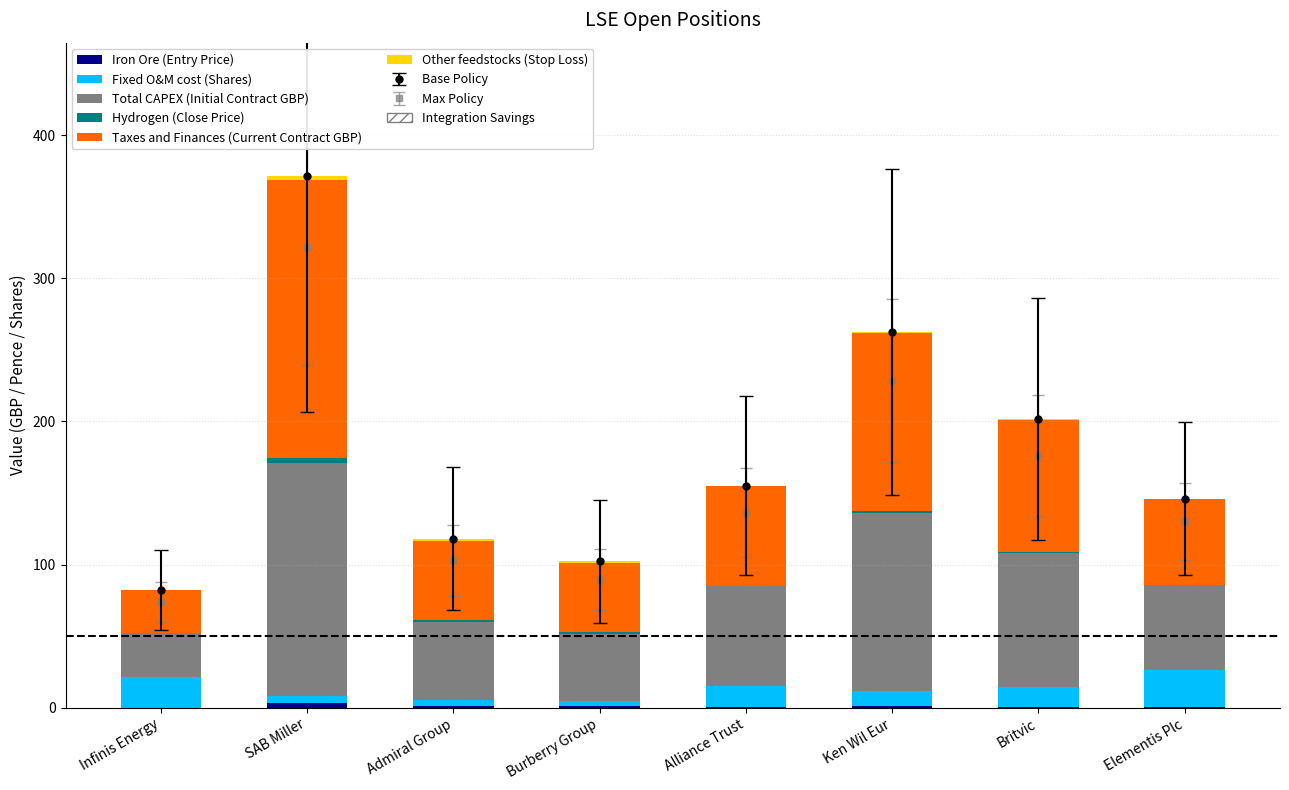

What position from the right is Alliance Trust?

4